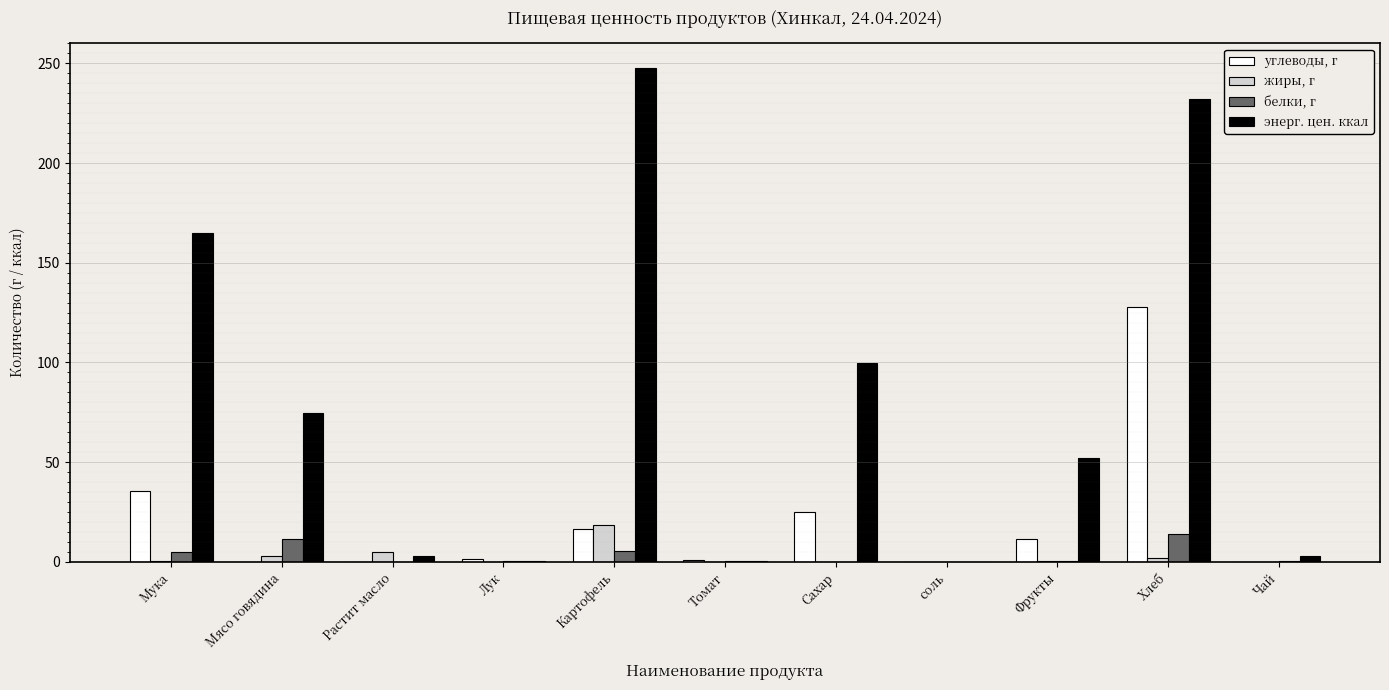

How many categories are shown in the chart?

11